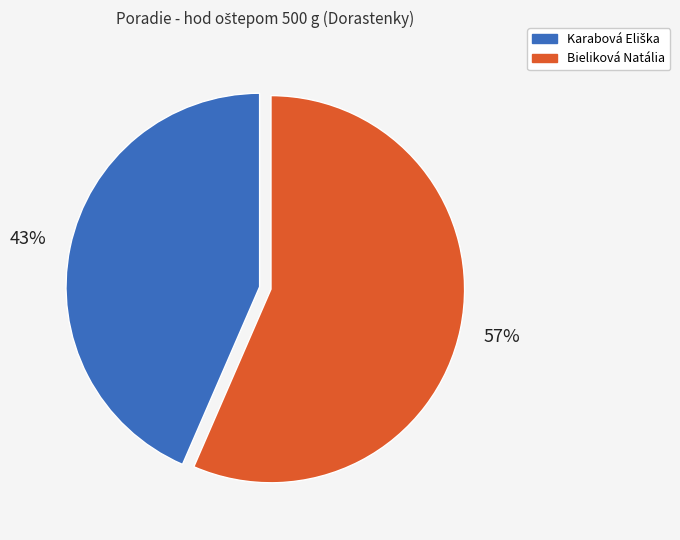

True or false: Bieliková Natália accounts for 66% of the total.

False